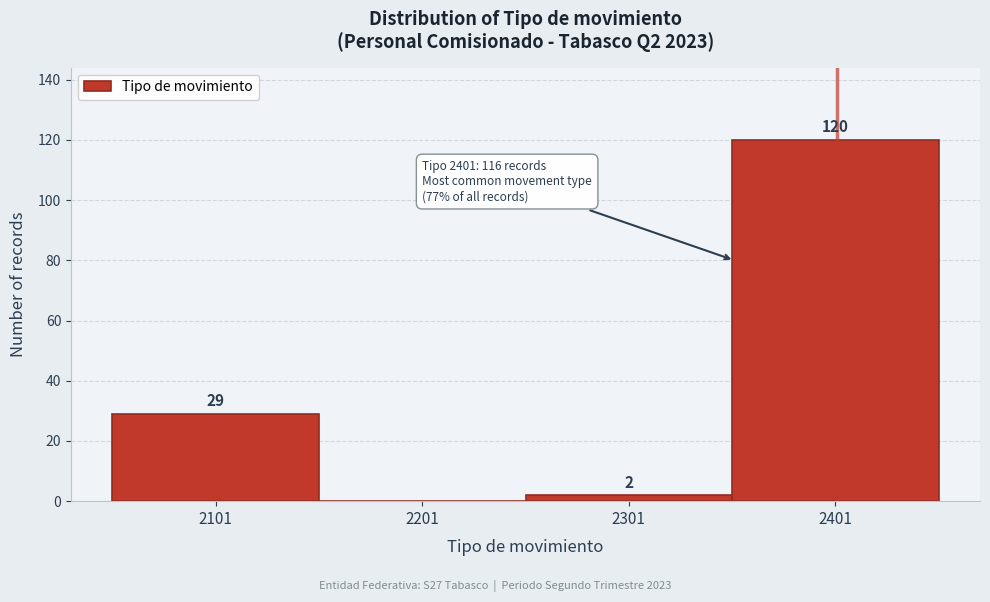

Reading left to right, list all the values displayed in this chart.

2101=29	2201=0	2301=2	2401=120